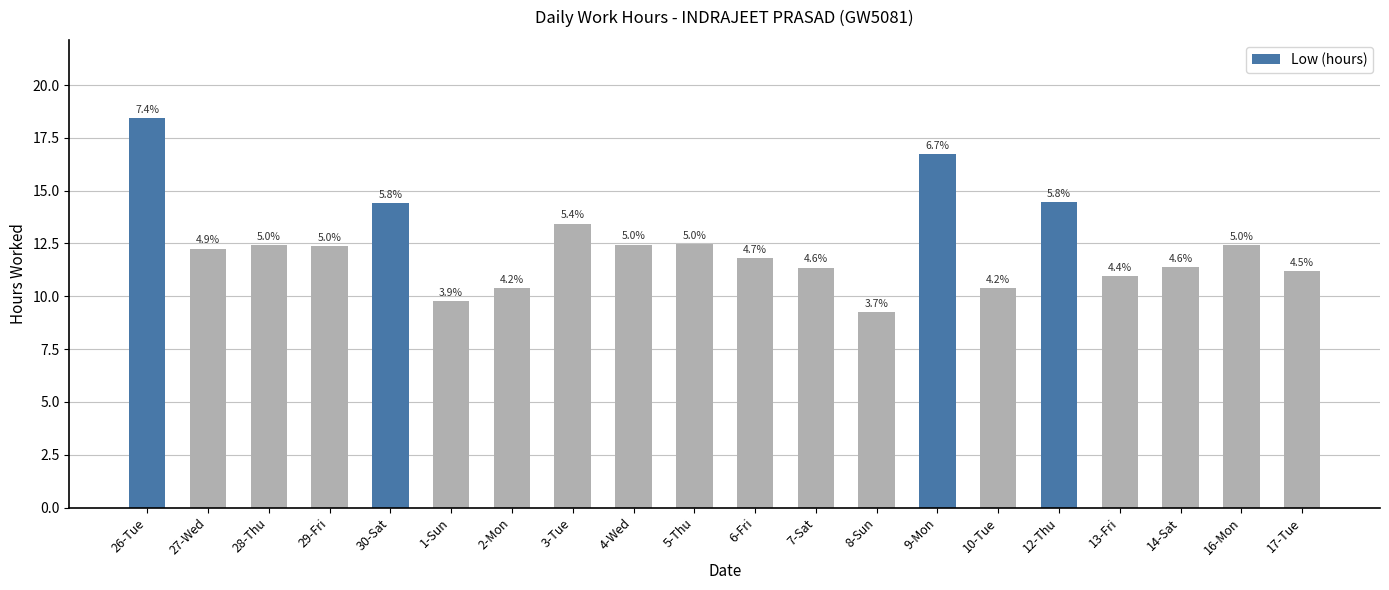

Reading left to right, what are all the values shown in this chart?

26-Tue=18.4	27-Wed=12.3	28-Thu=12.4	29-Fri=12.4	30-Sat=14.4	1-Sun=9.8	2-Mon=10.4	3-Tue=13.4	4-Wed=12.4	5-Thu=12.5	6-Fri=11.8	7-Sat=11.4	8-Sun=9.2	9-Mon=16.7	10-Tue=10.4	12-Thu=14.4	13-Fri=11.0	14-Sat=11.4	16-Mon=12.4	17-Tue=11.2